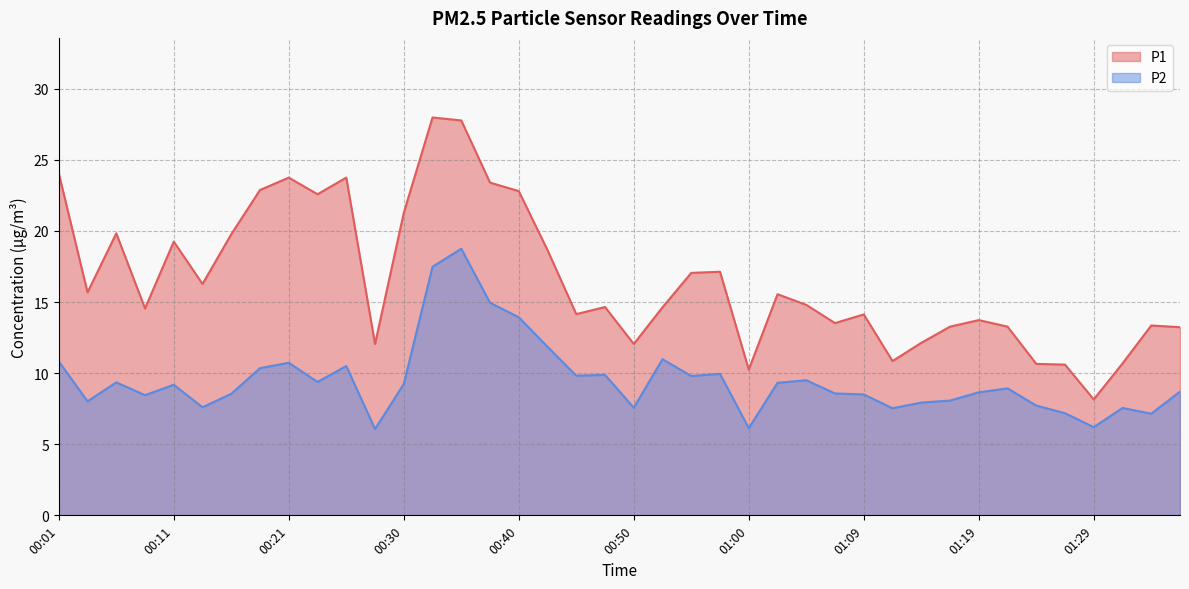

Rank the series at 00:25 from lowest to highest value.

P2, P1